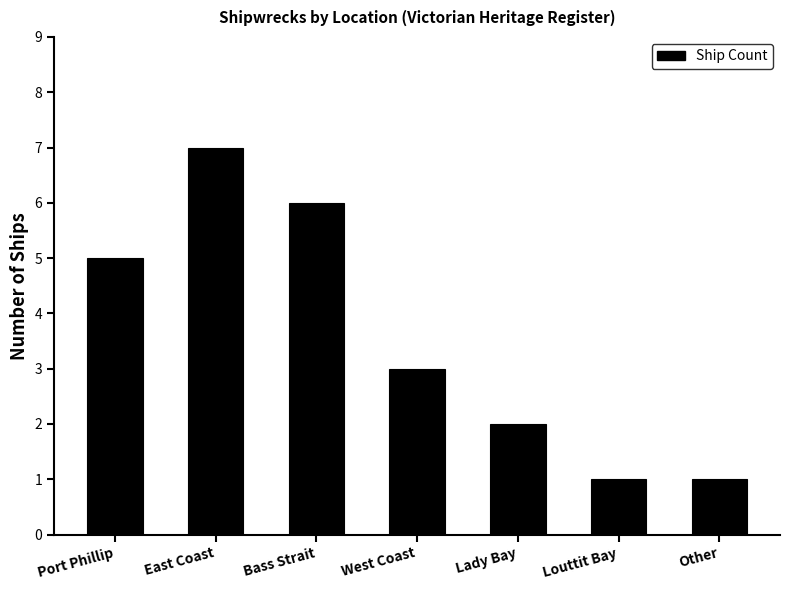

Between East Coast and West Coast, which is larger?

East Coast